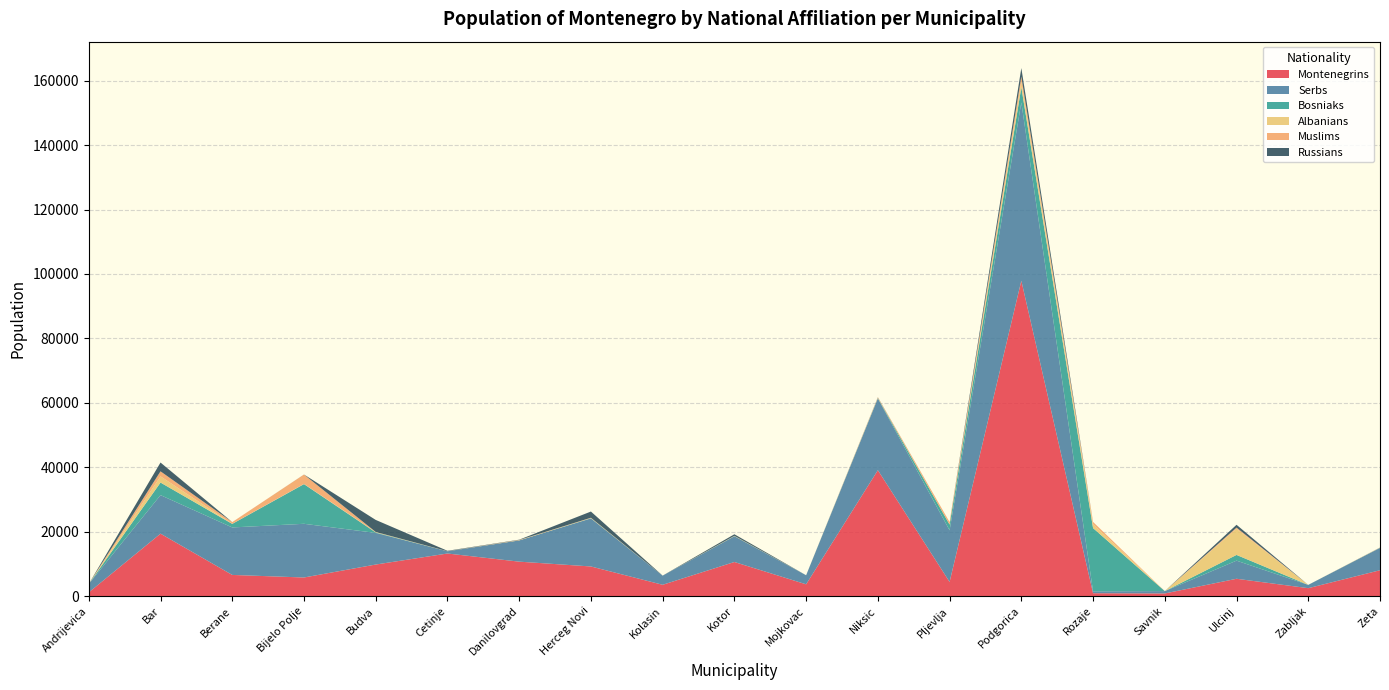

Is it true that Montenegrins equals 3634 at Mojkovac?

True